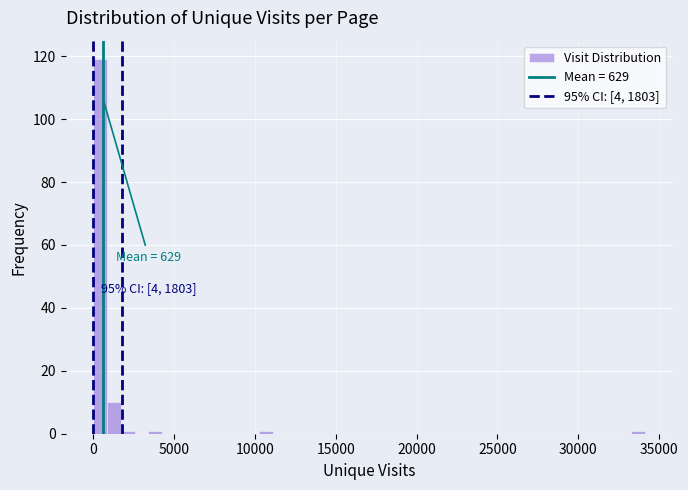

Around what value on the x-axis is the tallest bar? Give the approximate position of its centre, as read against the axis.

500